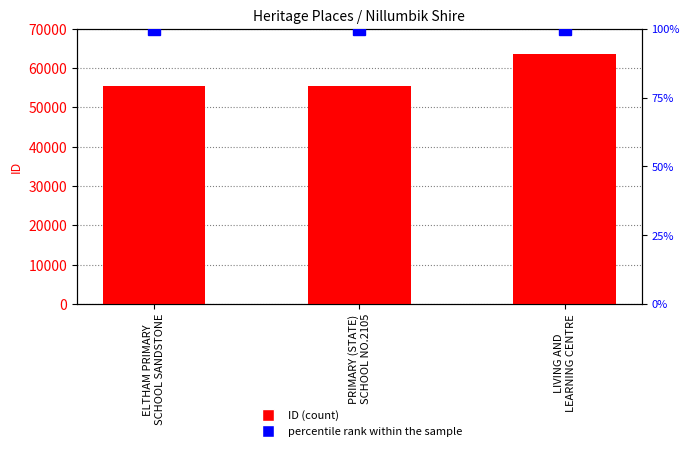

Where is ID nearest to the value 59517?

PRIMARY (STATE)
SCHOOL NO.2105